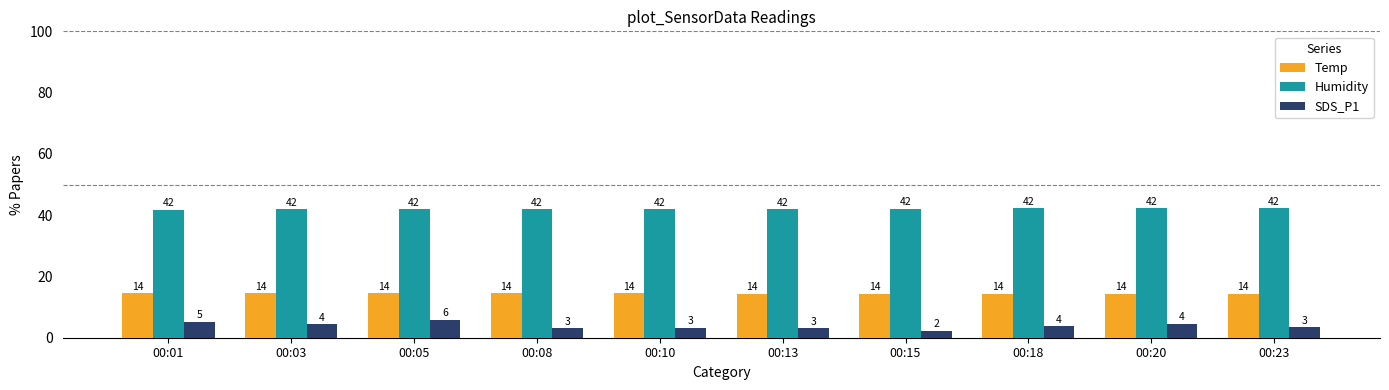

Reading right to left, extract all data points from this chart.

Temp: 14.3	14.3	14.4	14.4	14.4	14.5	14.5	14.5	14.5	14.5
Humidity: 42.2	42.2	42.2	42.1	42.0	42.0	42.0	42.0	41.9	41.8
SDS_P1: 3.4	4.5	3.7	2.3	3.0	3.2	3.1	5.8	4.5	5.2